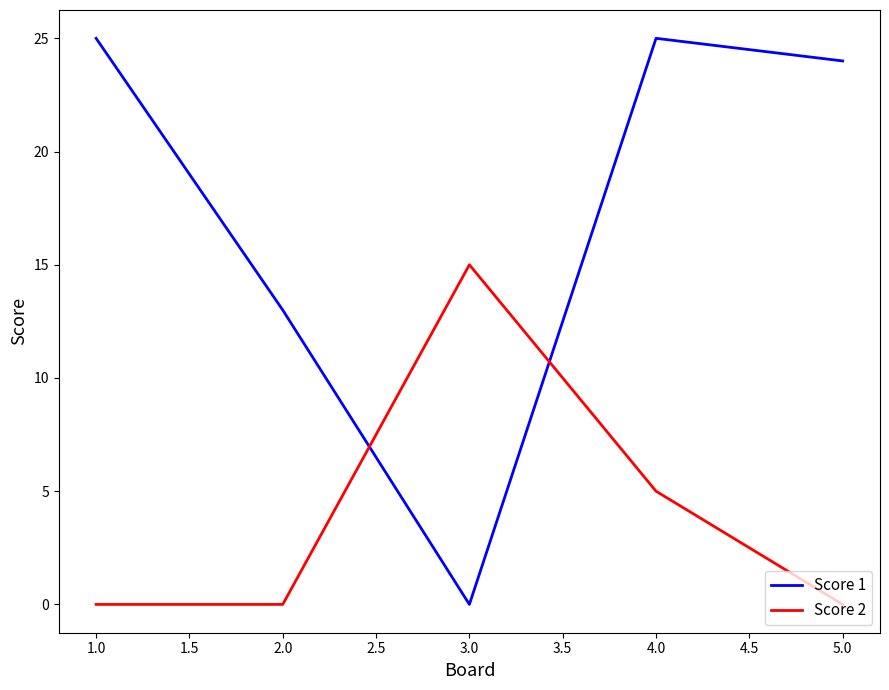

Which series has the largest range (max minus min)?

Score 1